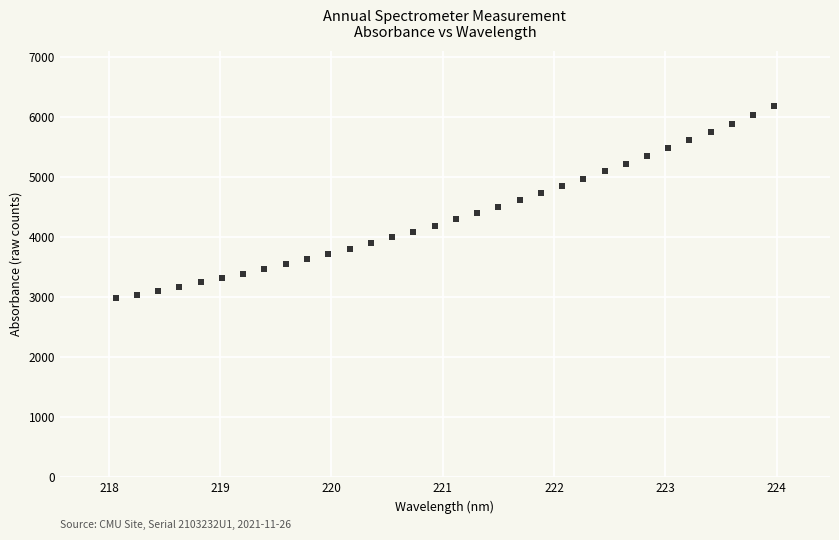

What is the range of Y values (max minus min)?

3200.9